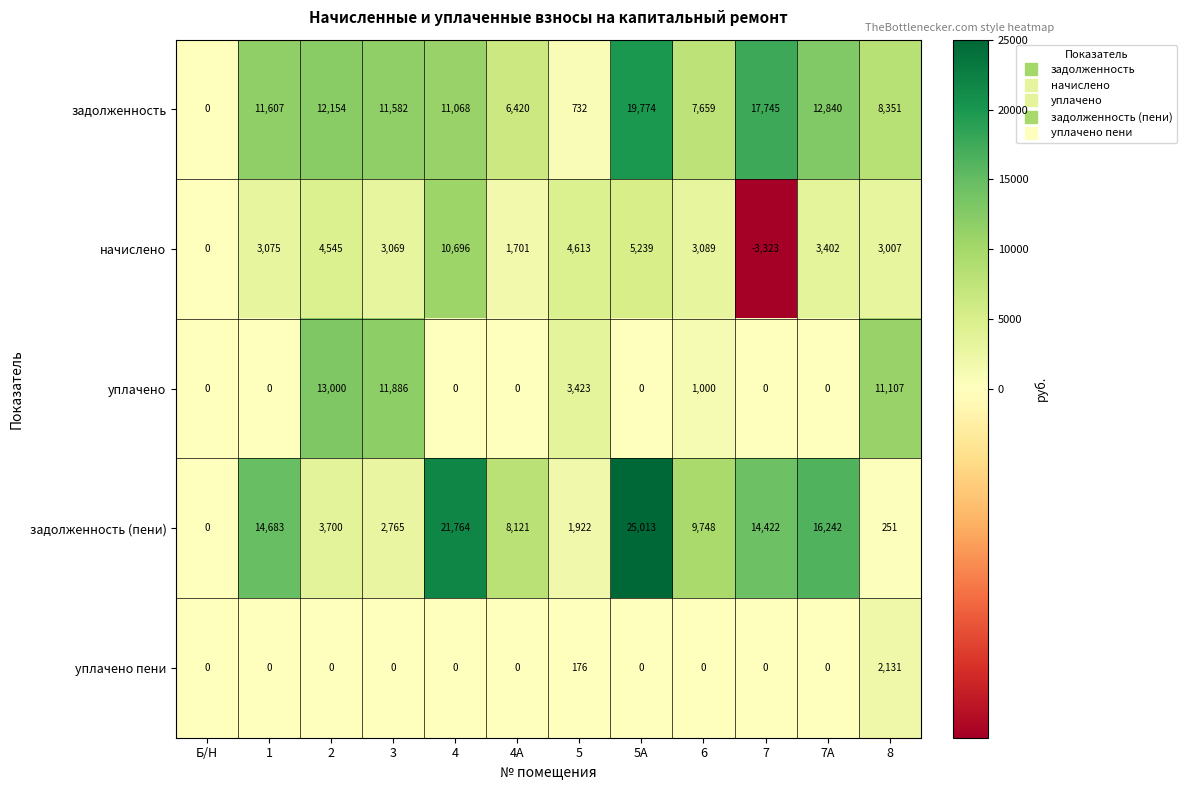

At which label does задолженность reach its peak?

5А